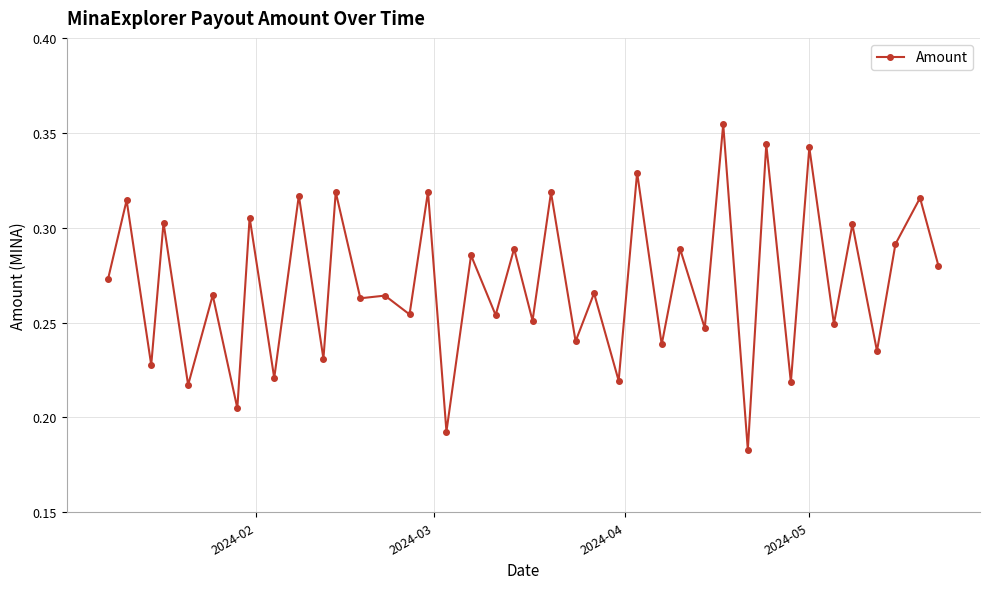

Count the values in the range 0 to 1.

40